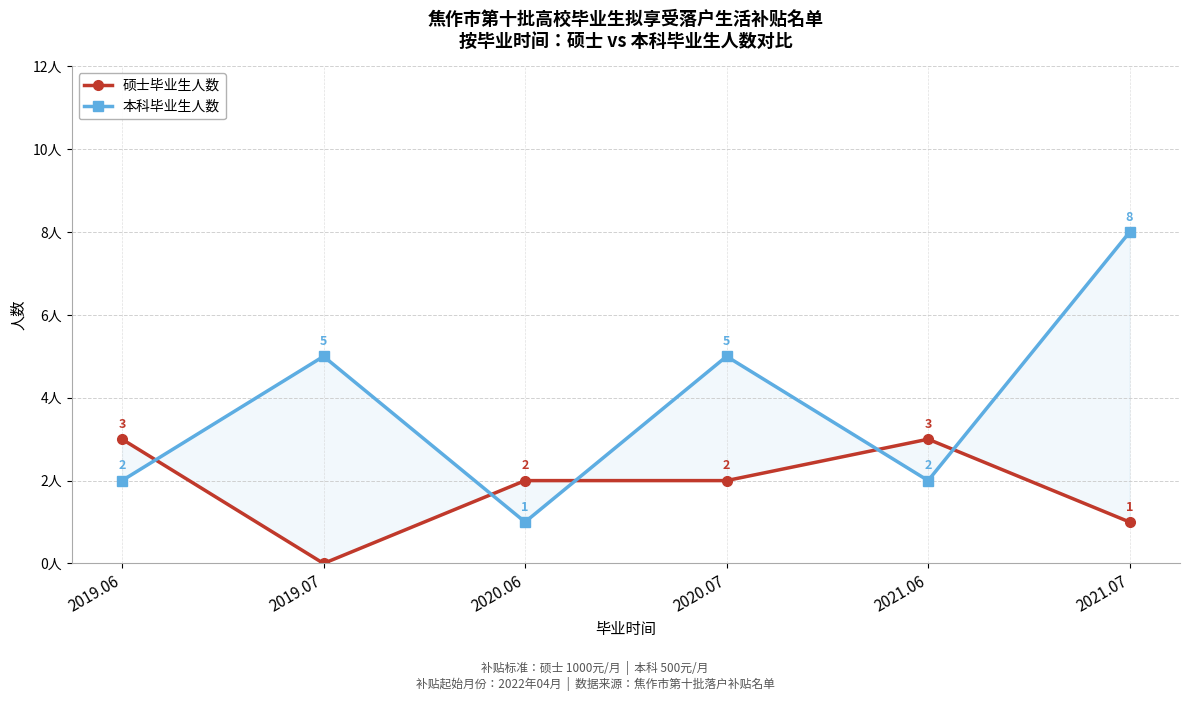

At which label does 硕士毕业生人数 first exceed 2?

2019.06